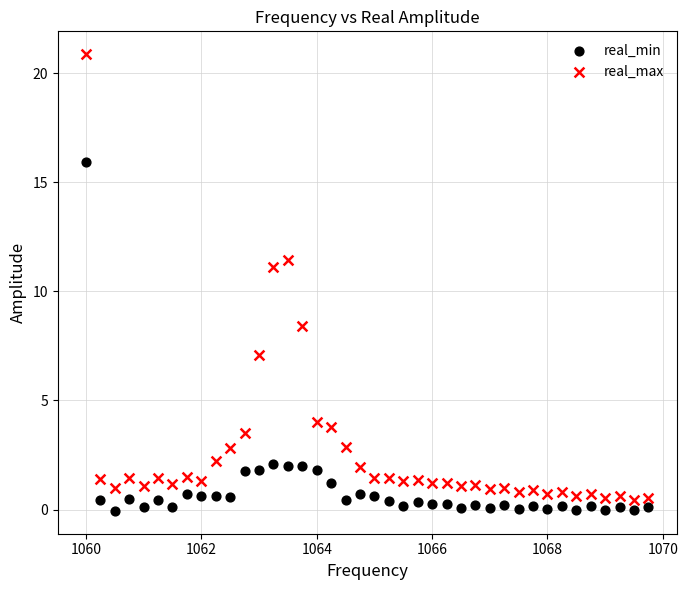

Across all data points, what is the range of Y values (max minus min)?

20.9